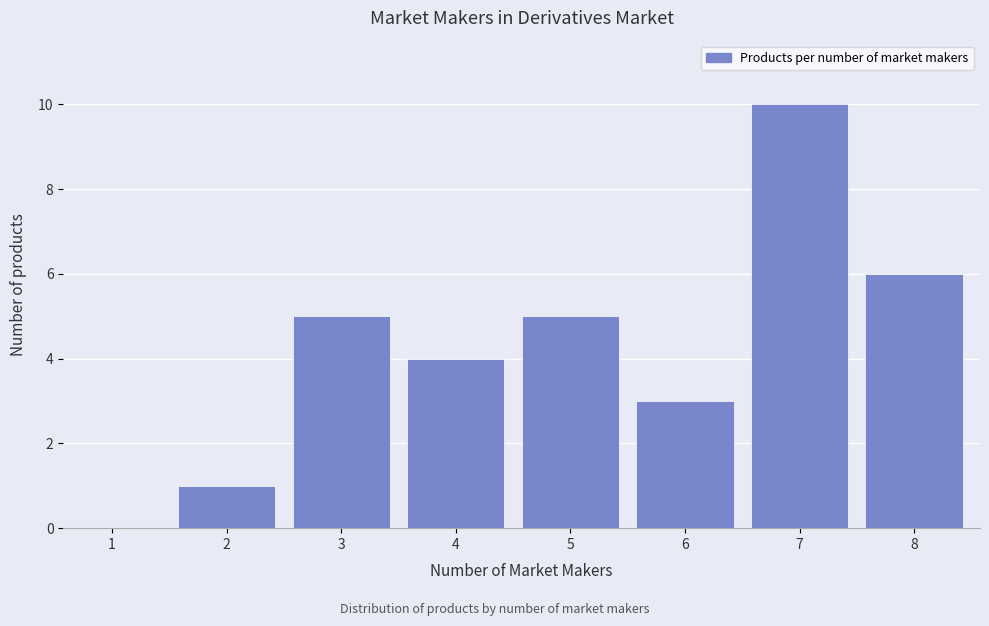

Reading left to right, list all the values displayed in this chart.

1=0	2=1	3=5	4=4	5=5	6=3	7=10	8=6